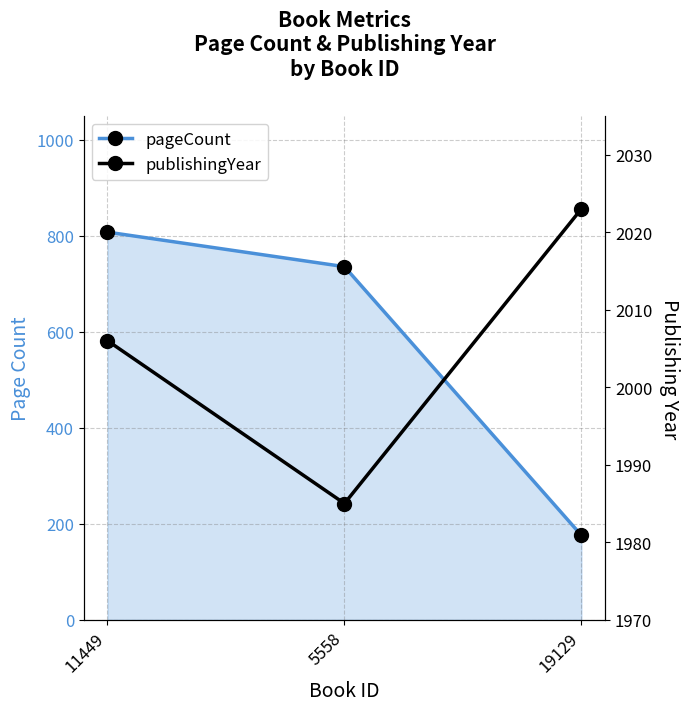

Which label corresponds to the smallest value in the chart?

19129